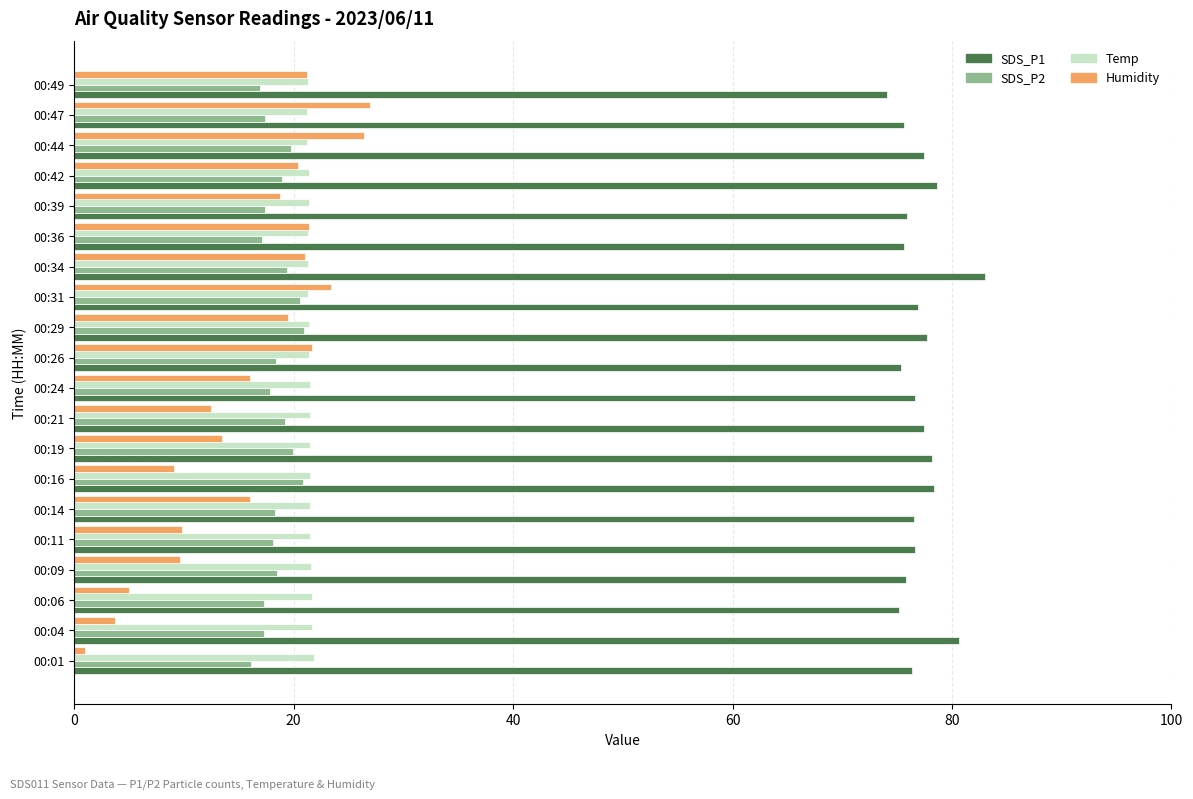

The value of Temp at 00:47 is 29.0. True or false?

False